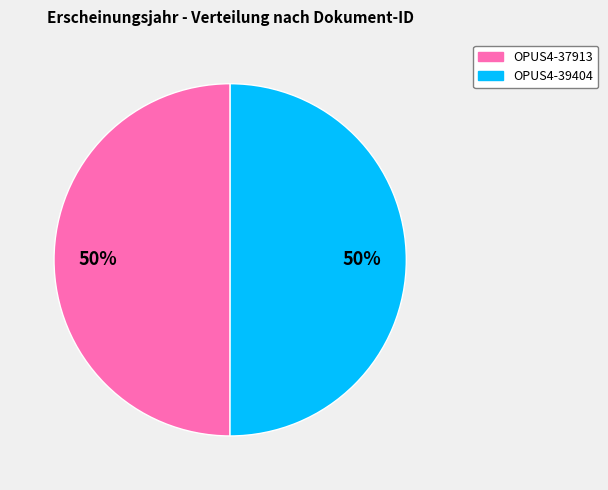

Approximately how many times larger is the value at OPUS4-37913 compared to OPUS4-39404?

1.0